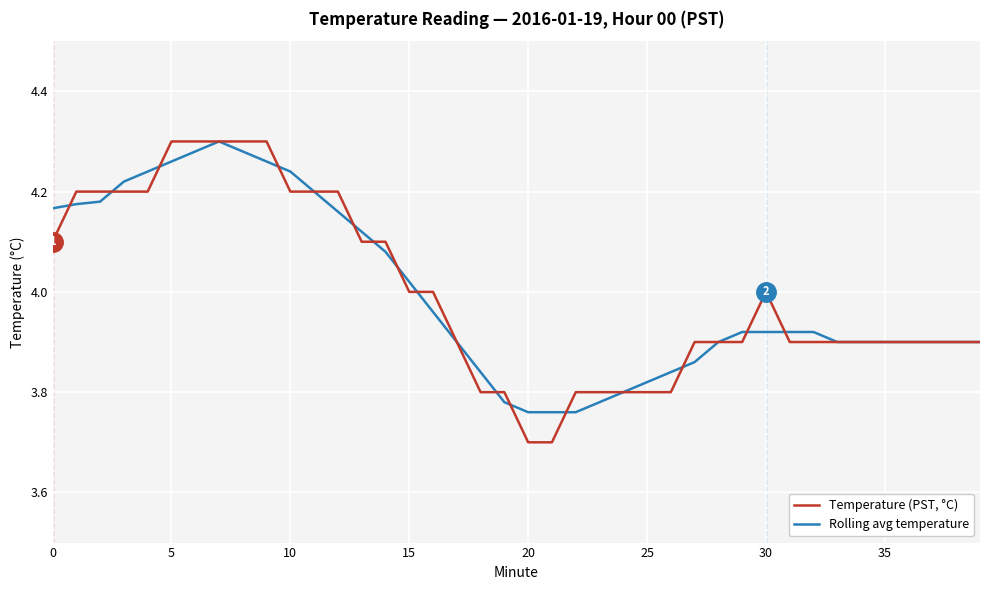

Rank the series by their average value, from highest to lowest.

Rolling avg temperature, Temperature (PST, °C)